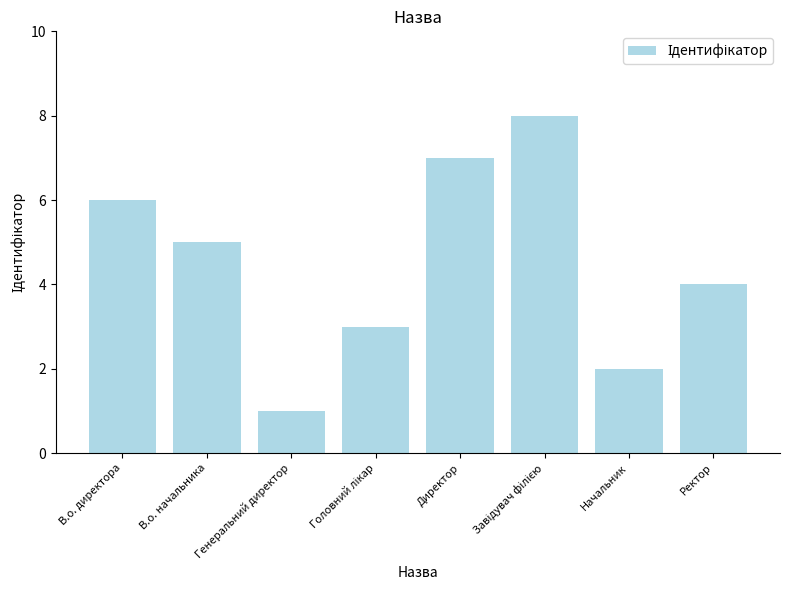

What is the difference between the maximum and minimum values?

7